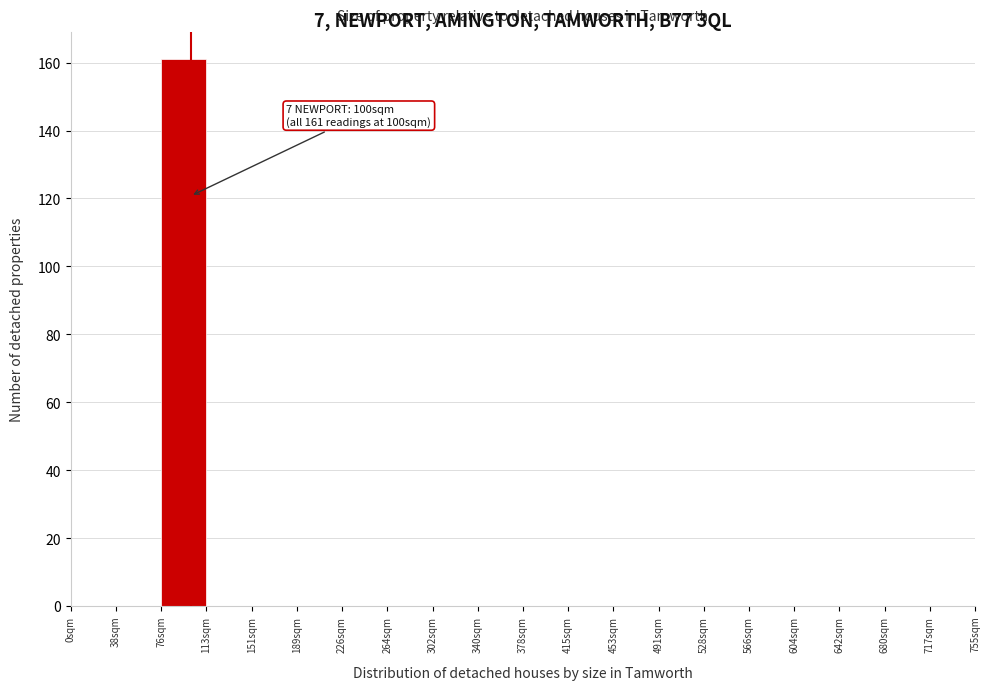

Over which range of the x-axis is the bar tallest?

75 to 115